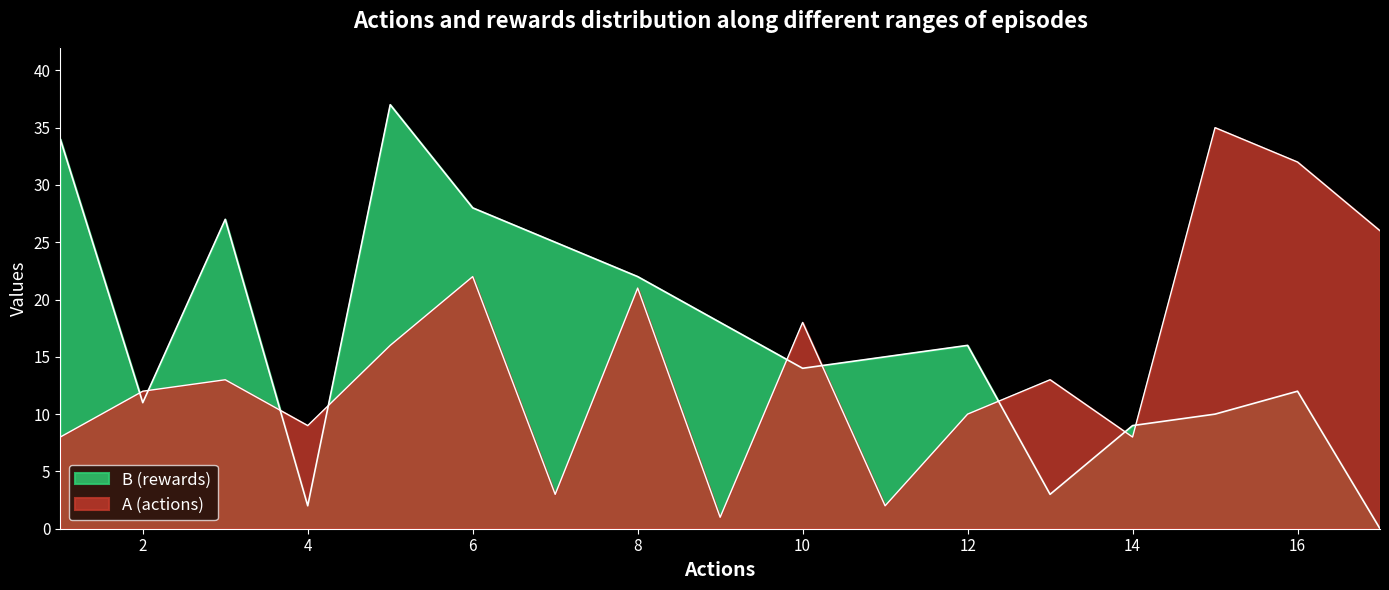

At which category does A reach its first local valley?

4